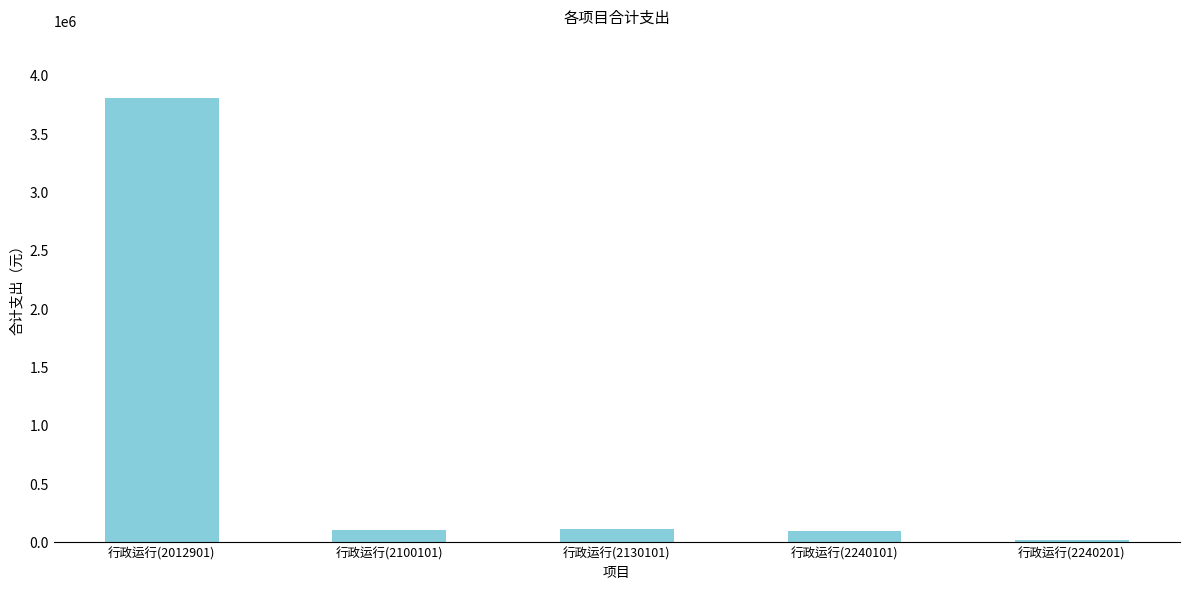

What is the difference between the values at 行政运行(2012901) and 行政运行(2100101)?

3703084.0